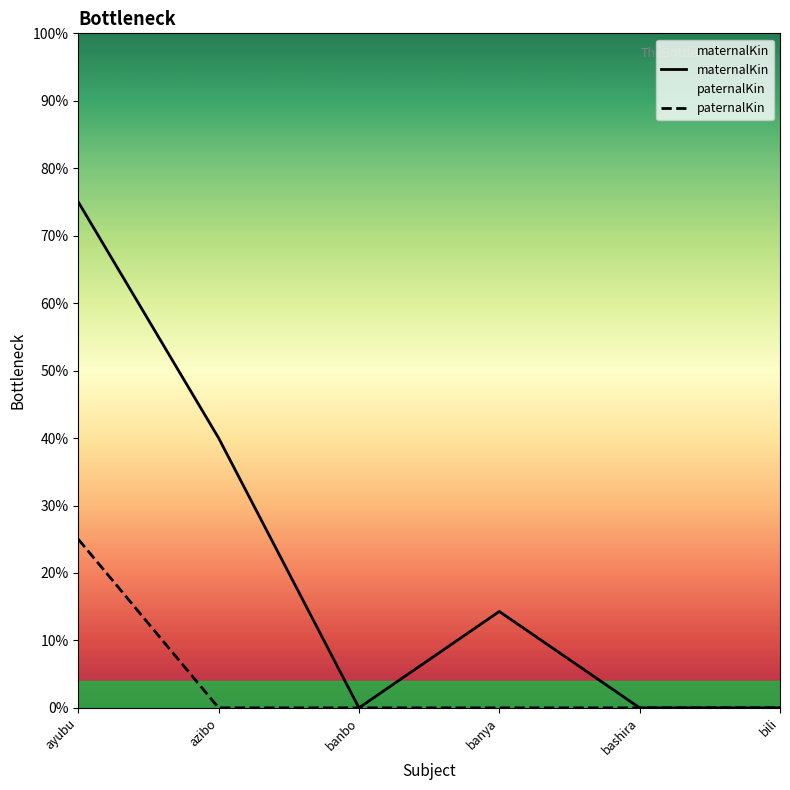

True or false: paternalKin has more than 1 points higher than both neighbors.

False